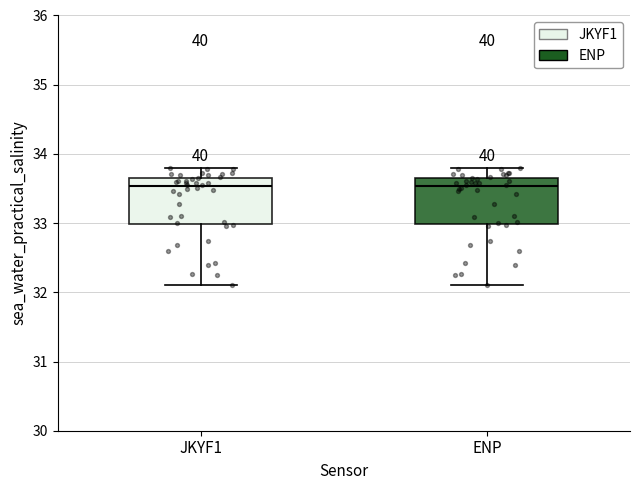

Reading left to right, read every box against the y-axis: the position of its median line, the range the box covers, and the ends of its whiskers. The values are not printed on the chart, so give them approximately, as read against the axis.

JKYF1: median 33.5, box 33.0 to 33.7, whiskers 32.1 to 33.8
ENP: median 33.5, box 33.0 to 33.7, whiskers 32.1 to 33.8